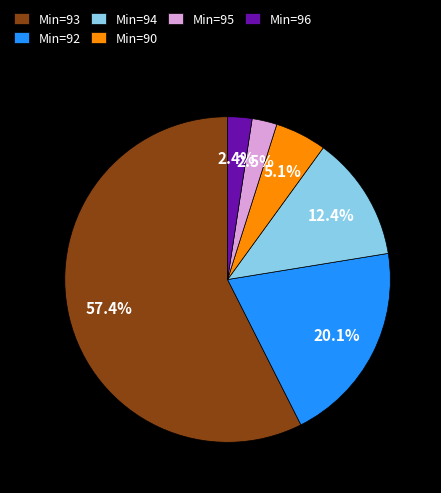

Does Min=96 represent more than half of the total?

No